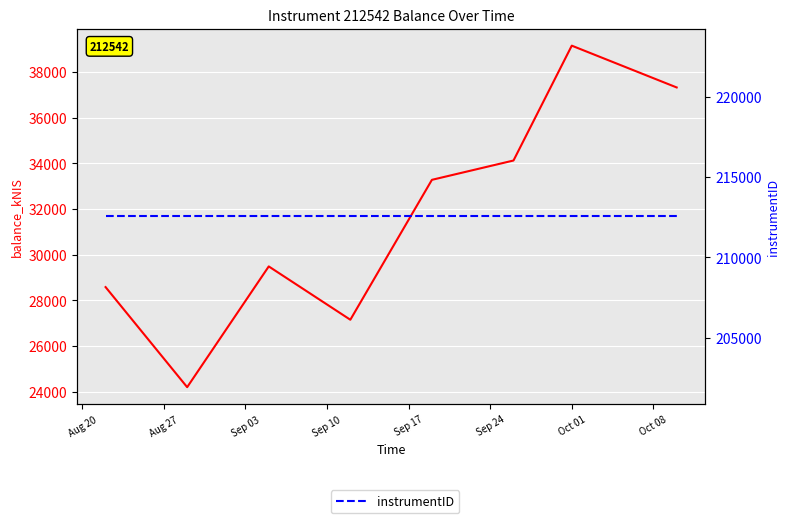

How many lines are shown in the chart?

2